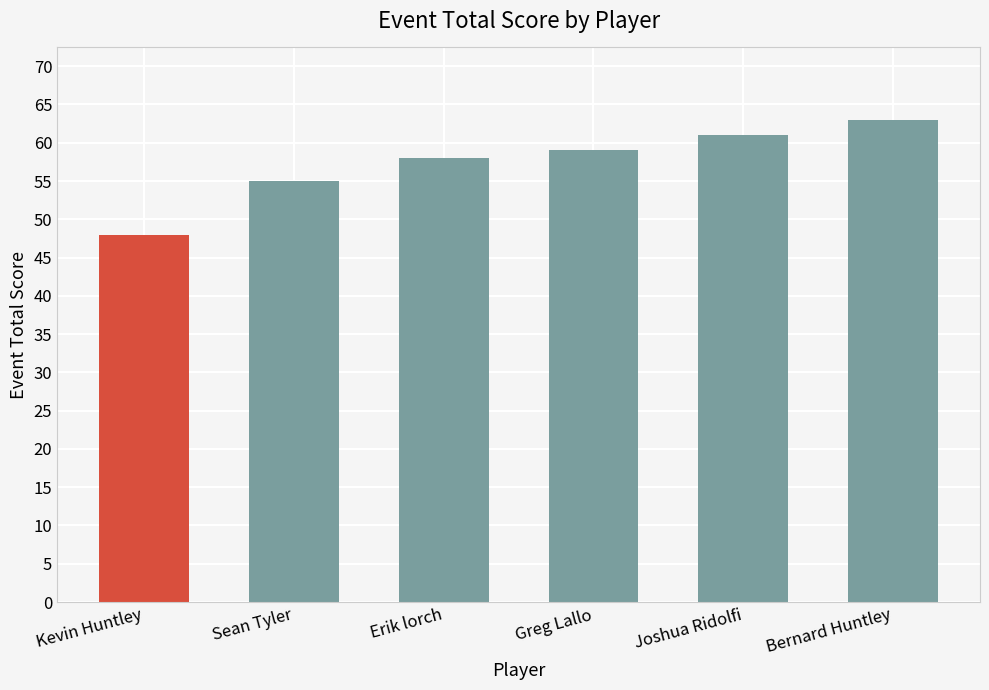

Which category has the lowest value across all series?

Kevin Huntley